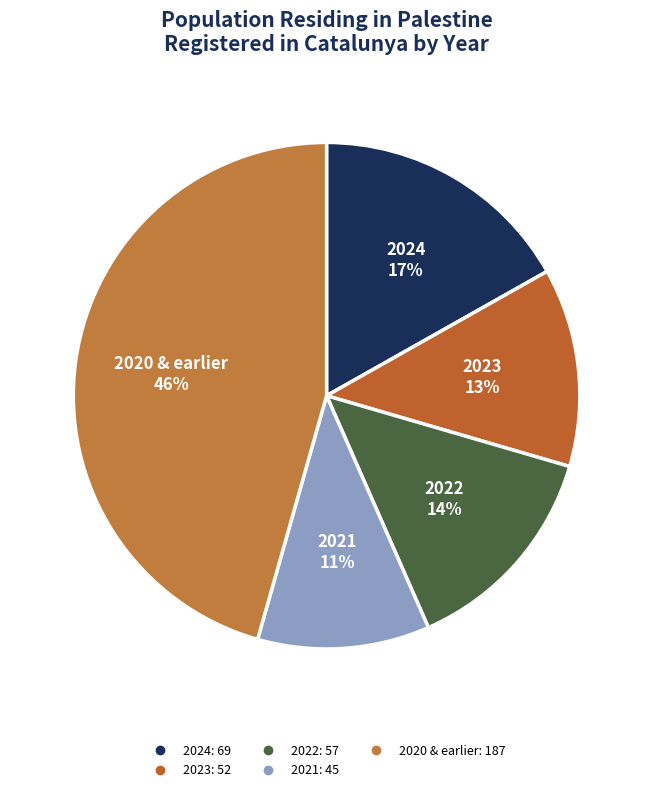

How many segments does this pie chart have?

5